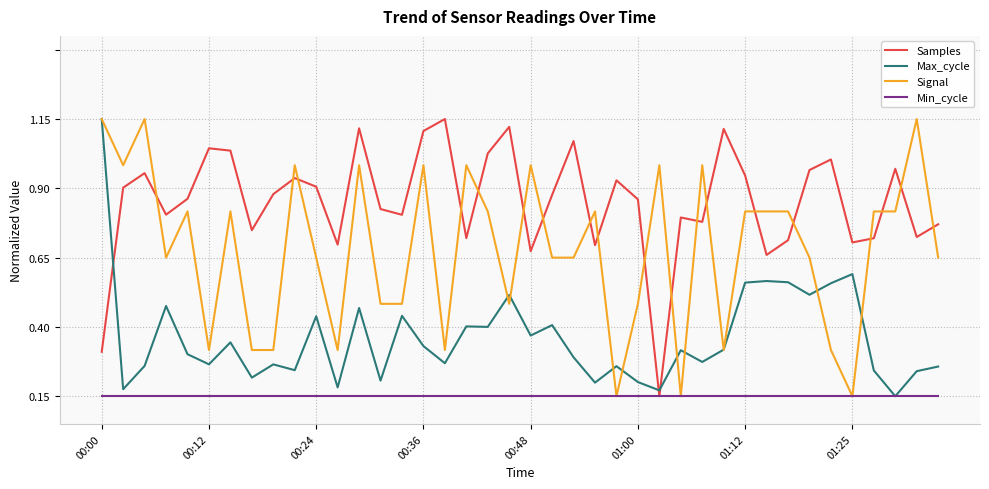

Does the chart display data point markers on the line(s)?

No